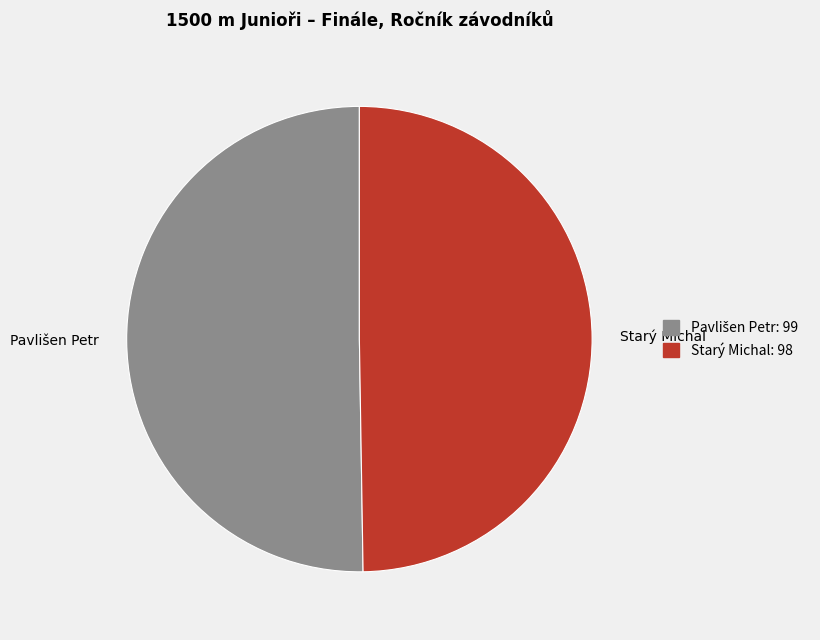

Does any single category account for the majority?

Yes